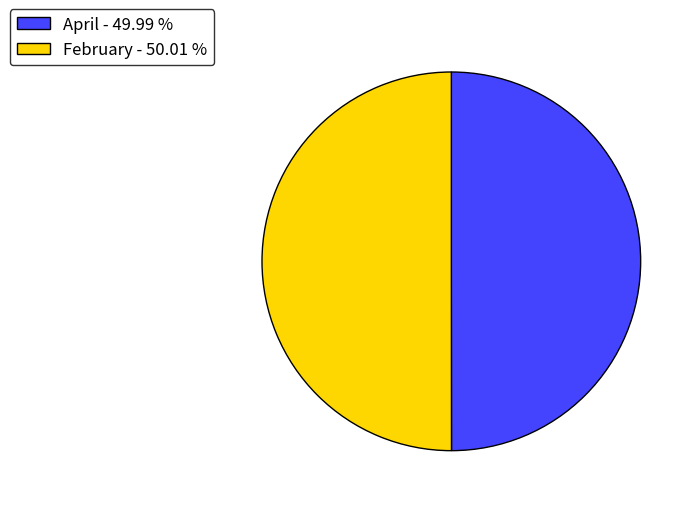

Combined, do February - 50.01 % and April - 49.99 % account for over 50%?

Yes